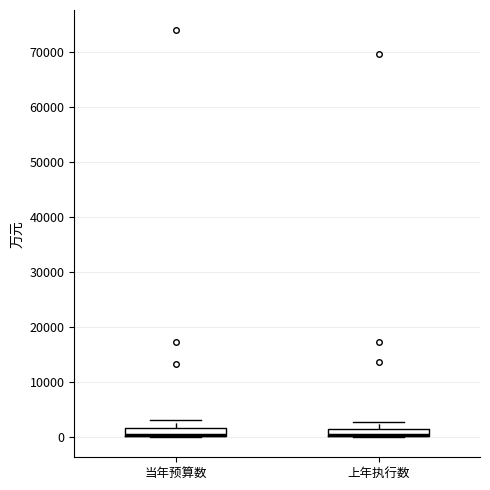

Where does the upper whisker of the box for 当年预算数 end on the y-axis? The values are not printed on the chart, so give them approximately, as read against the axis.

3000